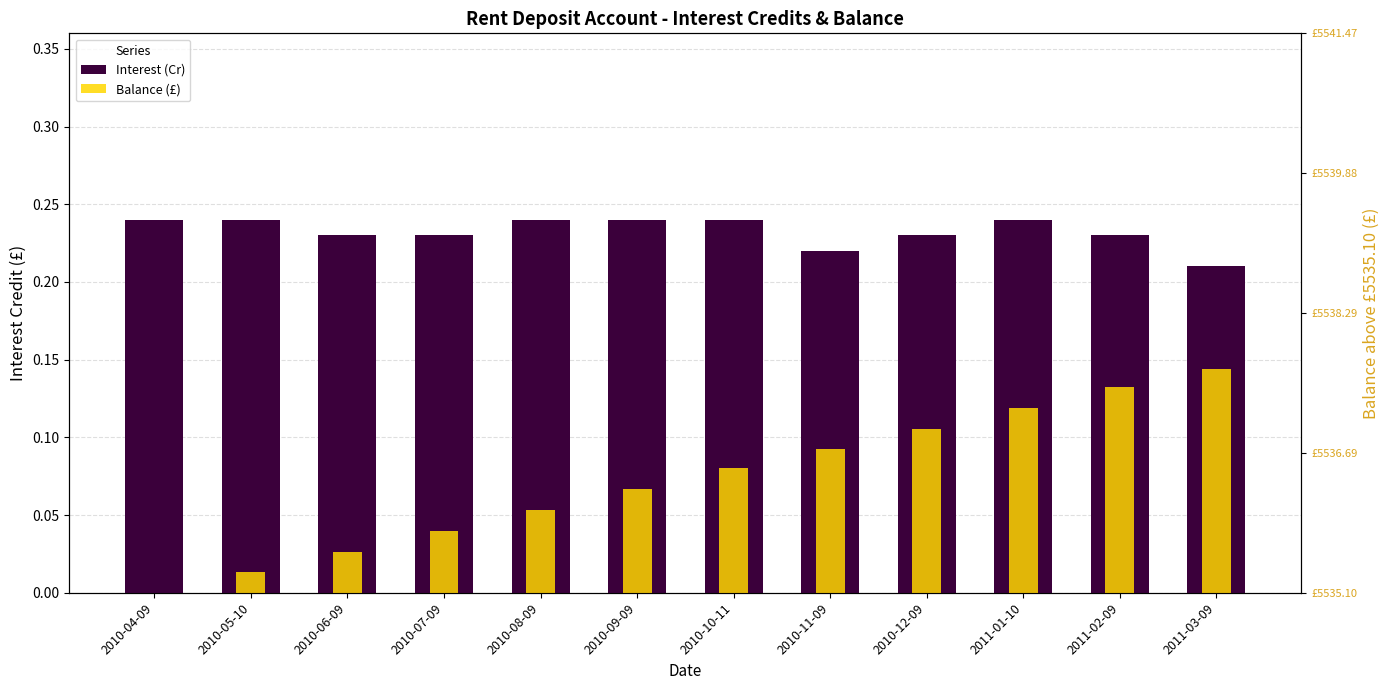

How many groups of bars are there?

12